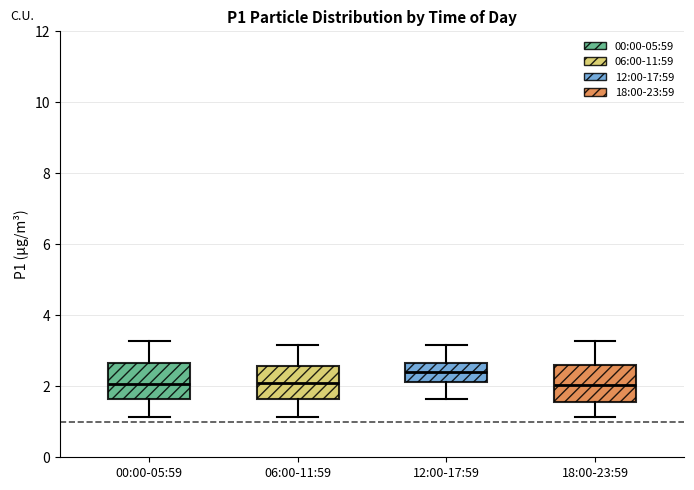

Reading left to right, transcribe this box plot: for each box, give where its median line is, the range the box spans, and where its two whiskers end, as read against the y-axis. The values are not printed on the chart, so give them approximately, as read against the axis.

00:00-05:59: median 2.0, box 1.6 to 2.6, whiskers 1.2 to 3.2
06:00-11:59: median 2.0, box 1.6 to 2.6, whiskers 1.2 to 3.2
12:00-17:59: median 2.4, box 2.2 to 2.6, whiskers 1.6 to 3.2
18:00-23:59: median 2.0, box 1.6 to 2.6, whiskers 1.2 to 3.2